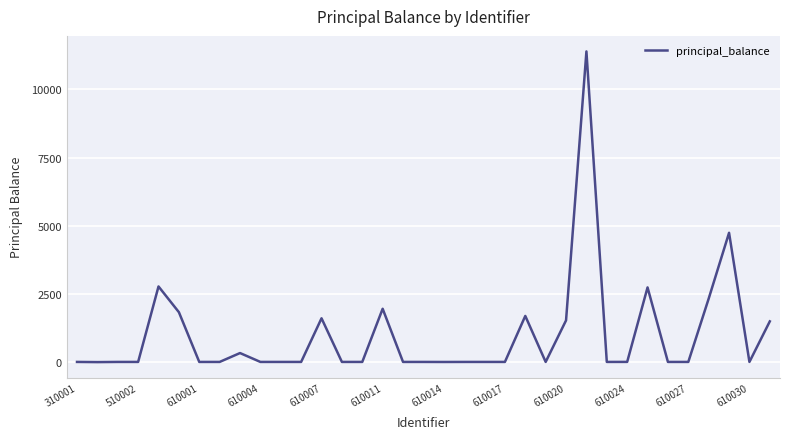

Is it true that the value at 610027 is 5072.8?

False